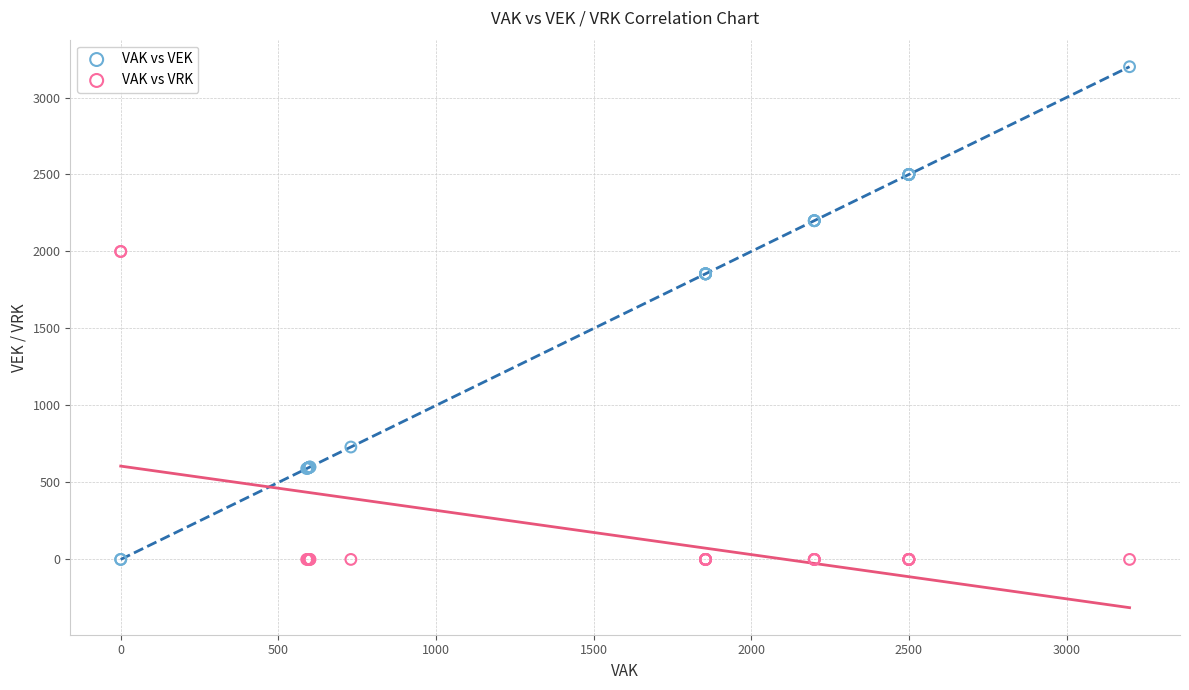

Which series contains the highest Y value?

VAK vs VEK